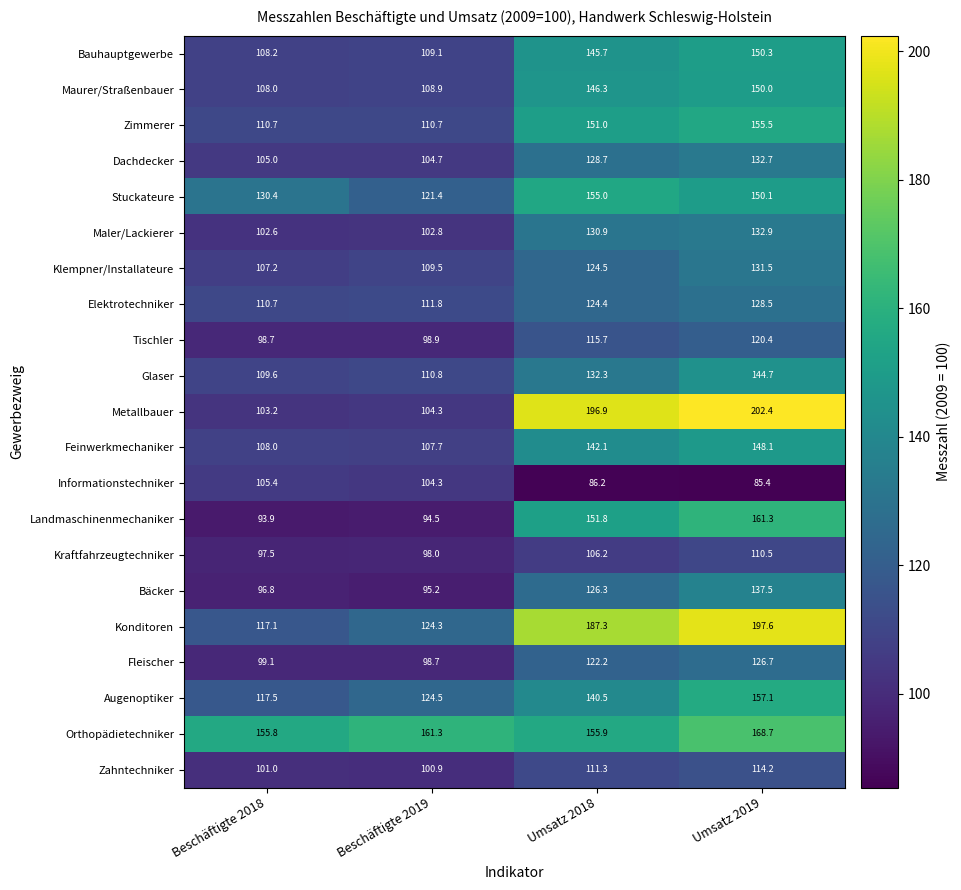

The value of Informationstechniker at Beschäftigte 2019 is 104.3. True or false?

True